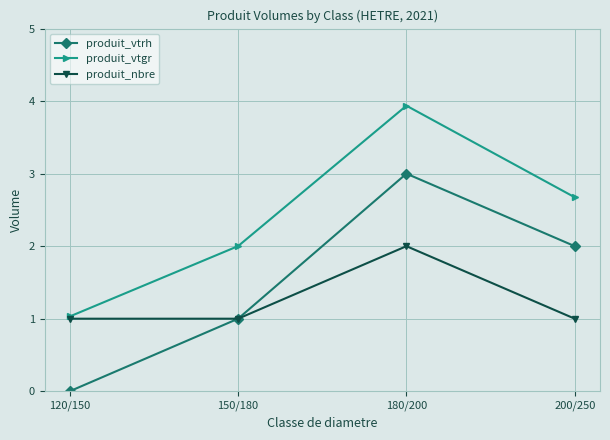

Rank the series by their maximum value, from highest to lowest.

produit_vtgr, produit_vtrh, produit_nbre